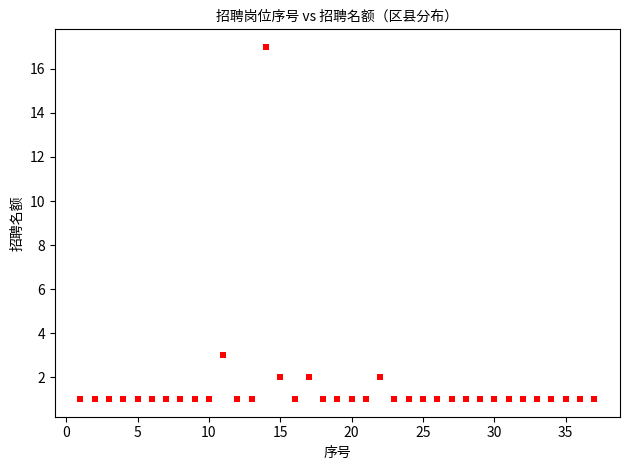

What is the range of X values (max minus min)?

36